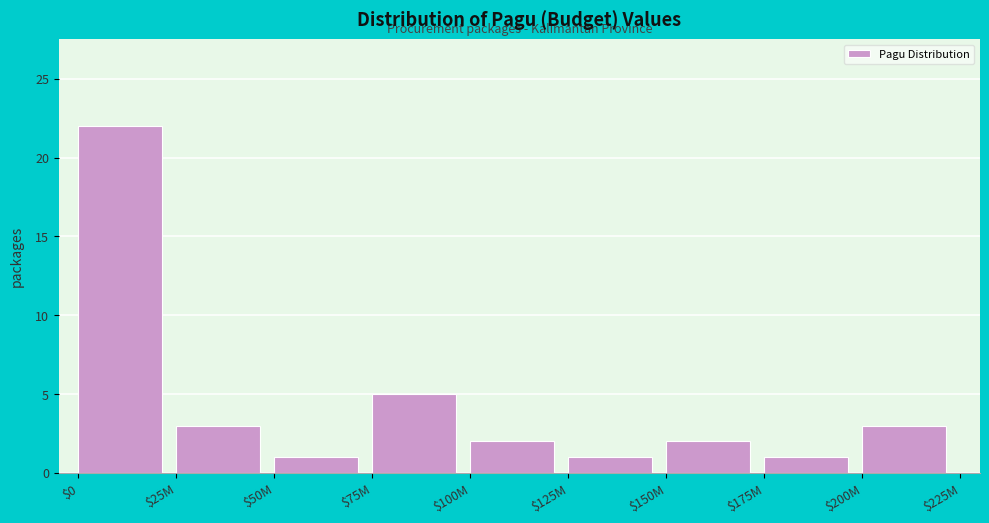

Reading left to right, extract all data points from this chart.

22	3	1	5	2	1	2	1	3